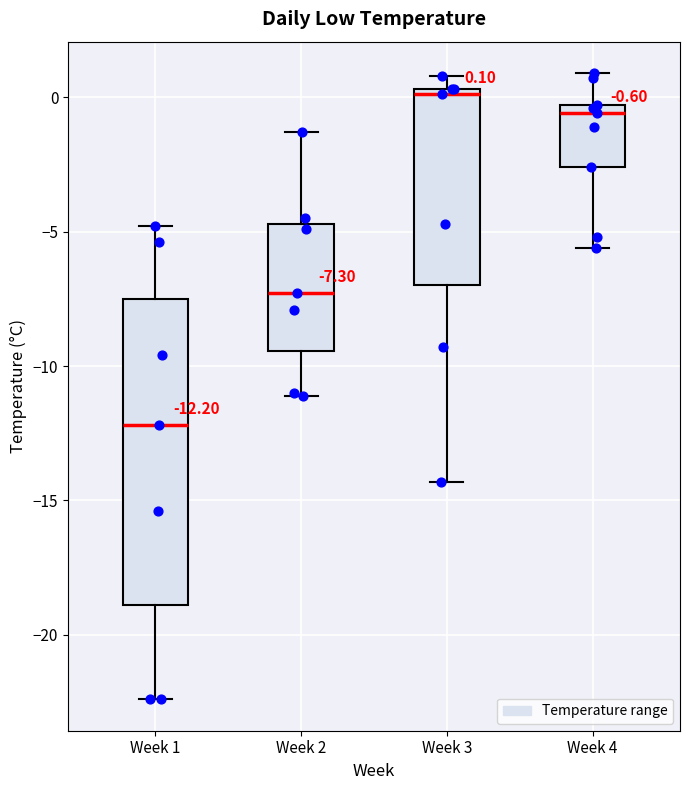

Comparing the boxes themselves (not the whiskers), which one is the tallest?

Week 1